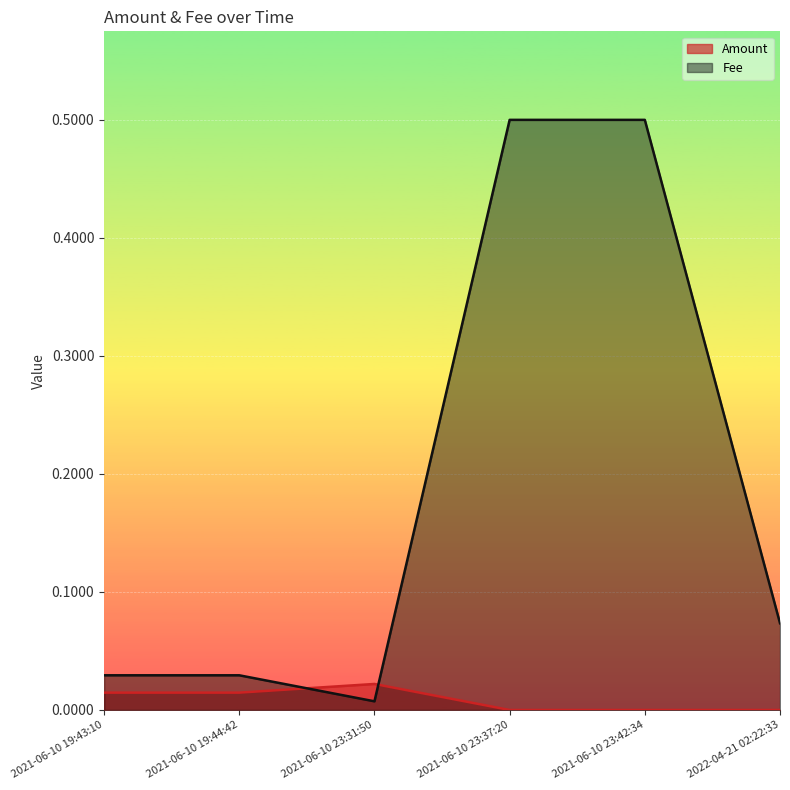

At 2021-06-10 19:44:42, list the series in order from smallest to largest.

Amount, Fee